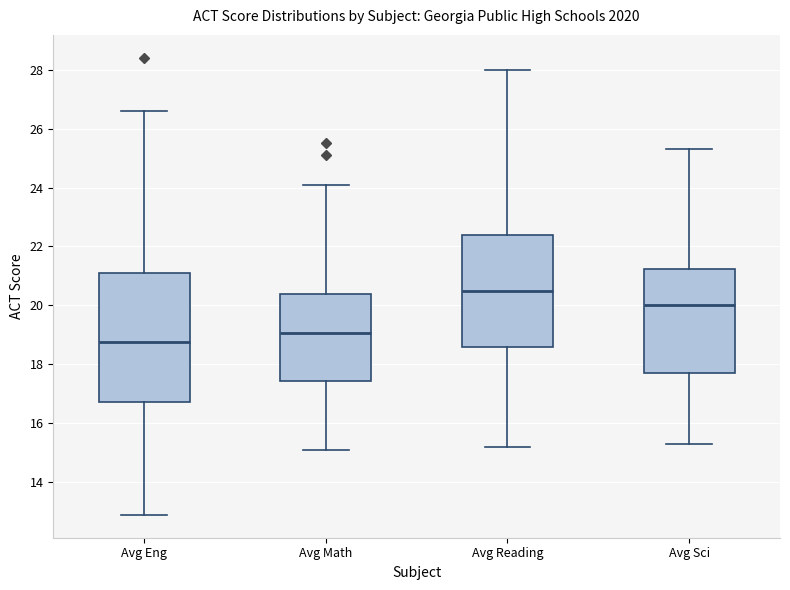

Reading left to right, read every box against the y-axis: the position of its median line, the range the box covers, and the ends of its whiskers. The values are not printed on the chart, so give them approximately, as read against the axis.

Avg Eng: median 18.8, box 16.8 to 21.2, whiskers 13.0 to 26.6
Avg Math: median 19.0, box 17.4 to 20.4, whiskers 15.2 to 24.2
Avg Reading: median 20.6, box 18.6 to 22.4, whiskers 15.2 to 28.0
Avg Sci: median 20.0, box 17.8 to 21.2, whiskers 15.4 to 25.4